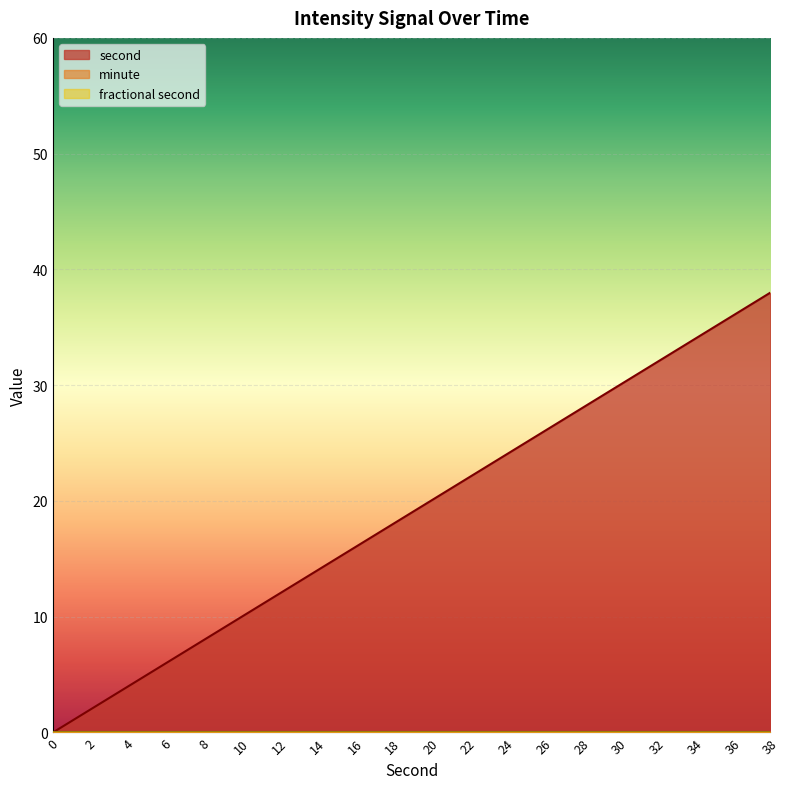

True or false: fractional second and minute cross at least once.

False